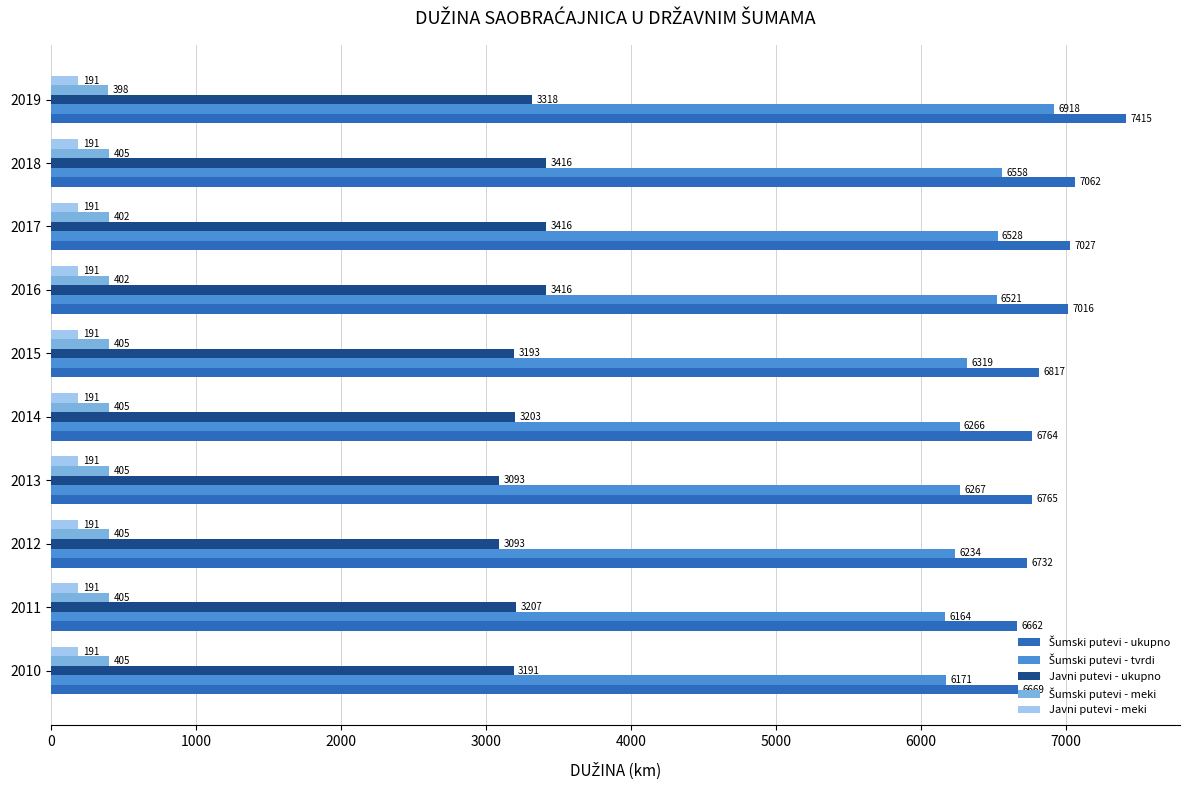

At which category is the sum across all series the highest?

2019